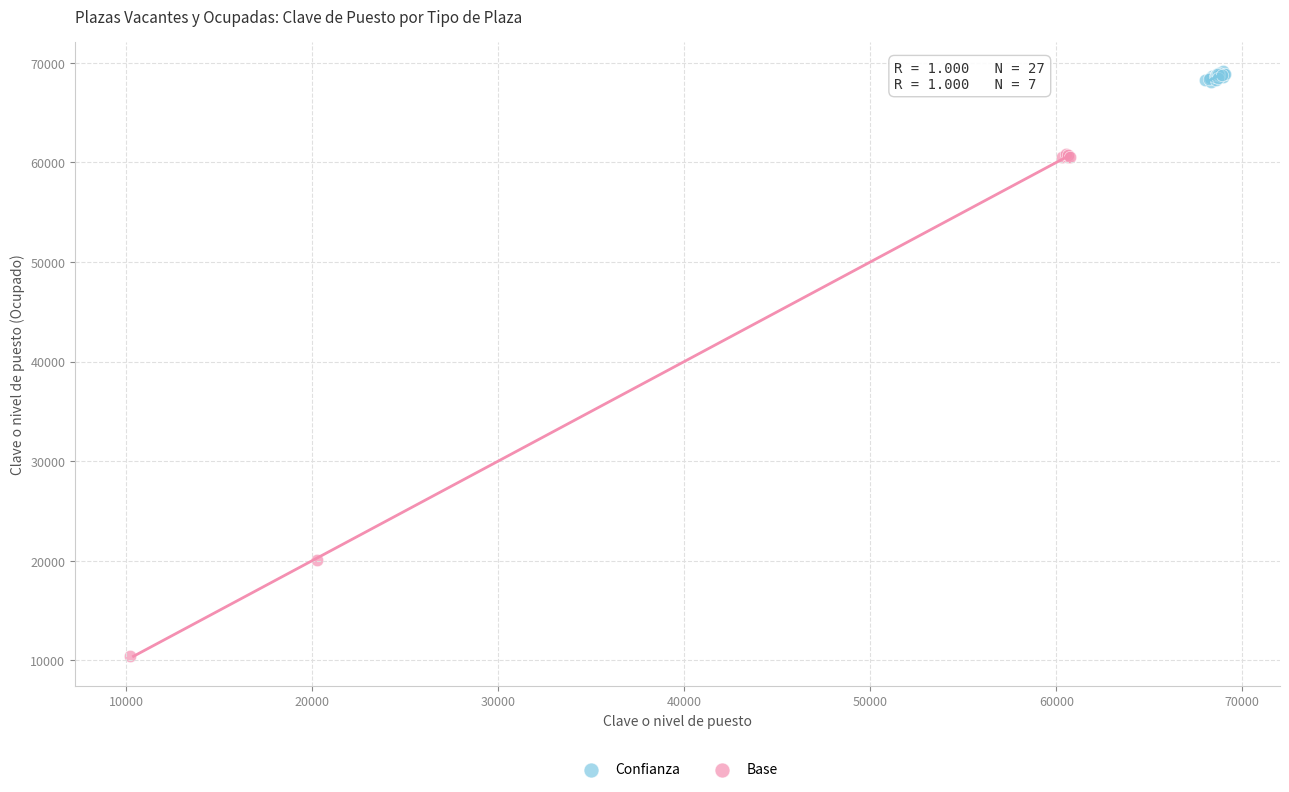

Which series contains the lowest Y value?

Base